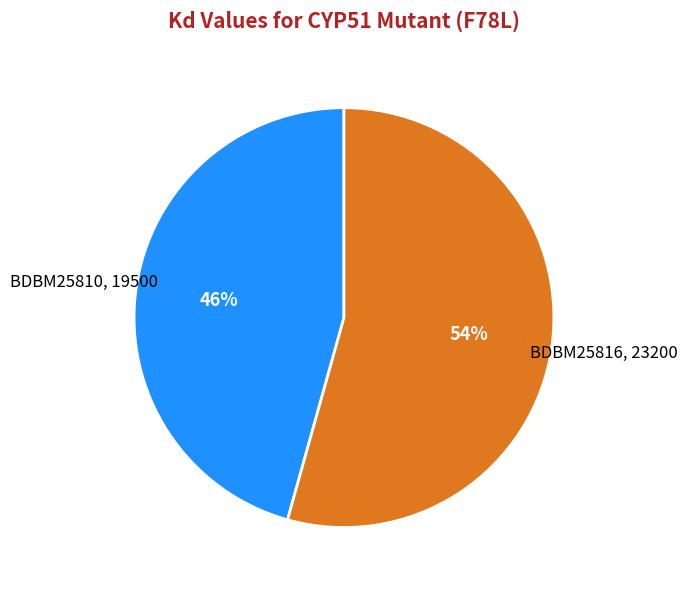

To the nearest percent, what is the average slice percentage?

50%